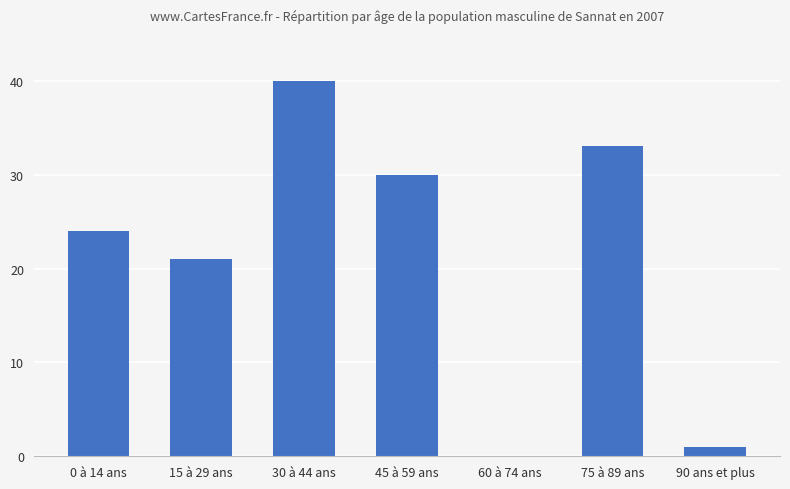

How many positive values are there?

6